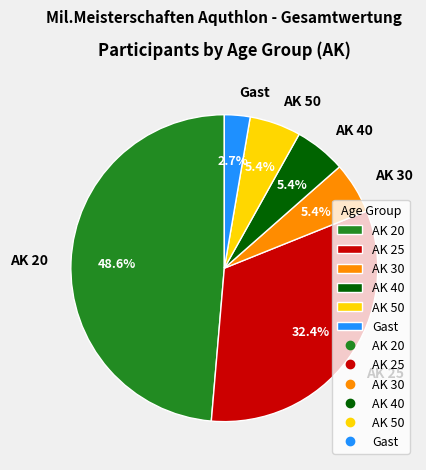

Count the number of slices in the pie.

6